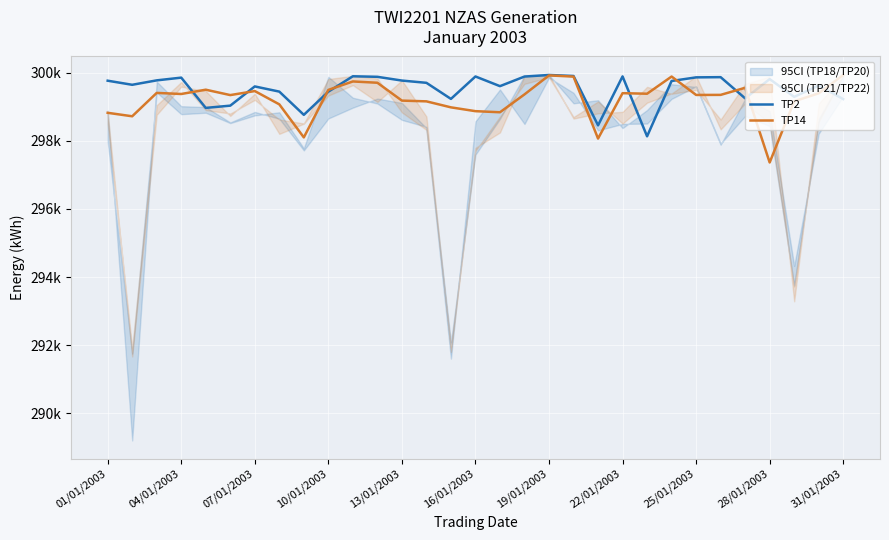

What is the lowest value of the TP2 series?

298130